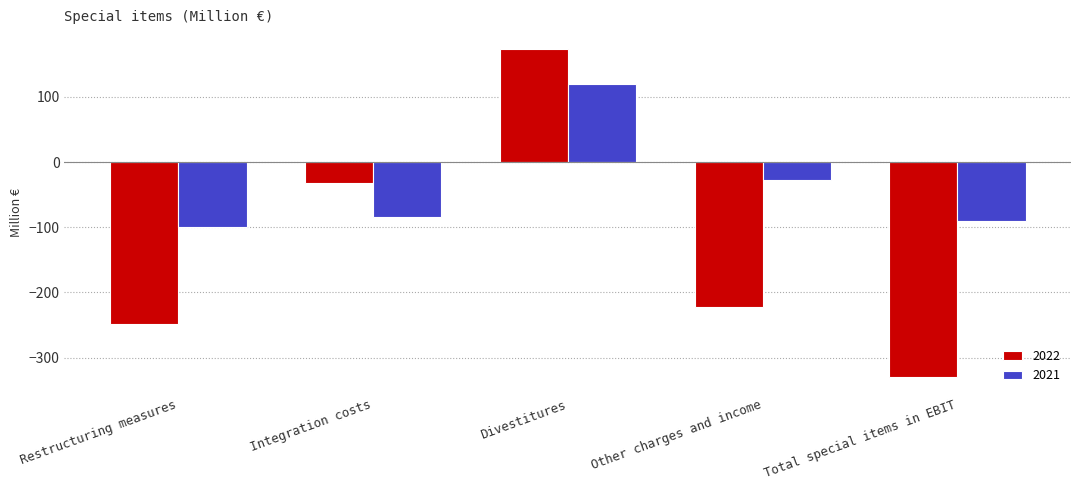

The value of 2022 at Divestitures is 174. True or false?

True